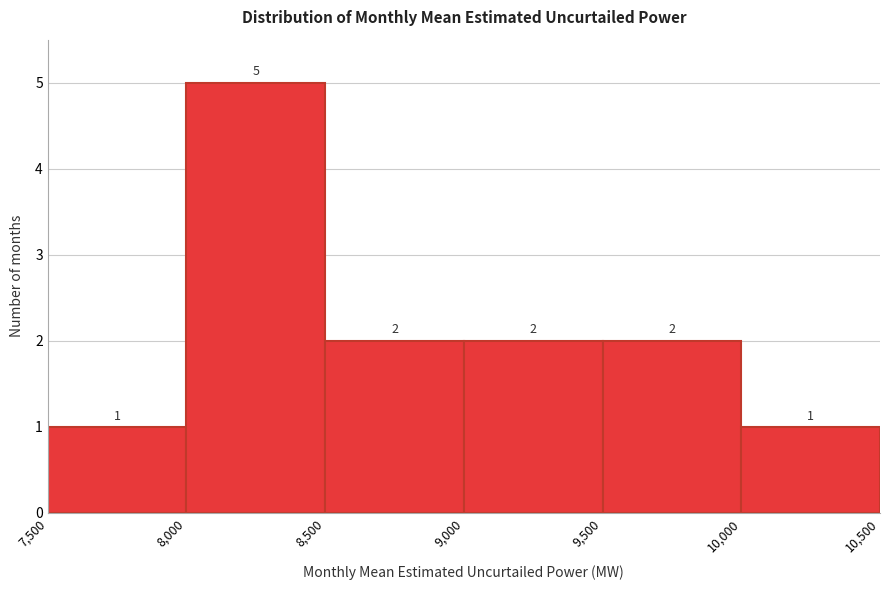

What is the height of the bar covering 9,500 to 10,000 on the x-axis?

2